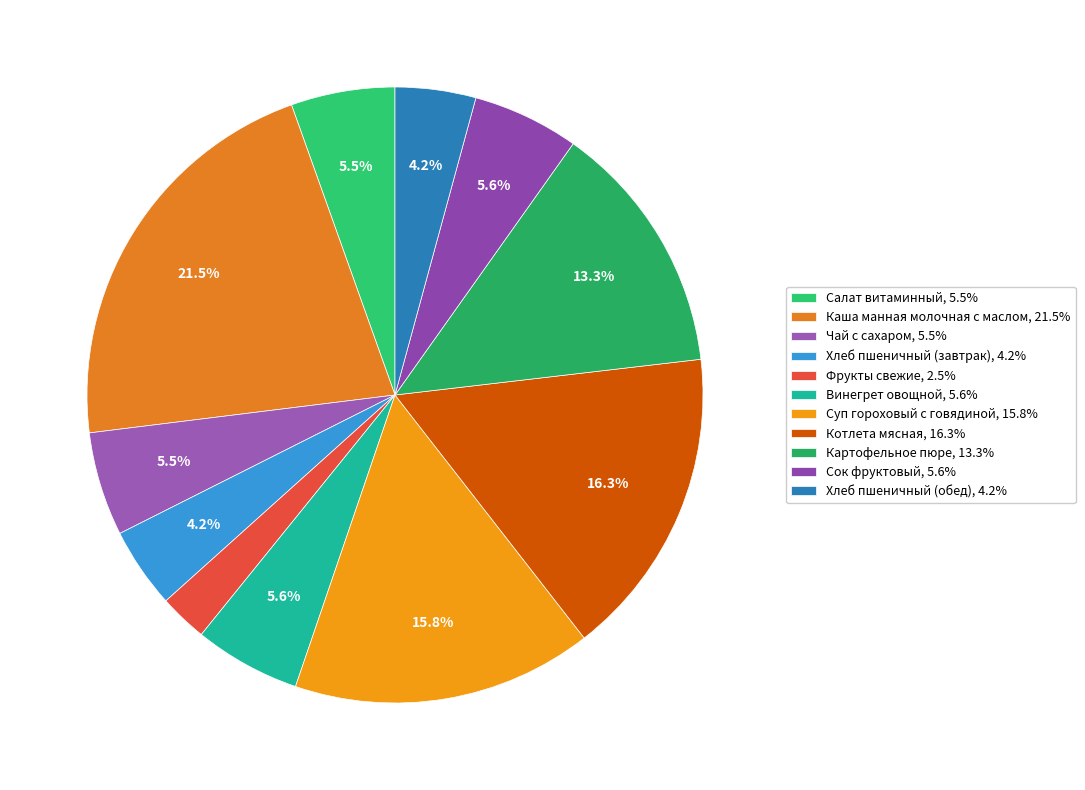

Which has a higher value, Чай с сахаром or Фрукты свежие?

Чай с сахаром